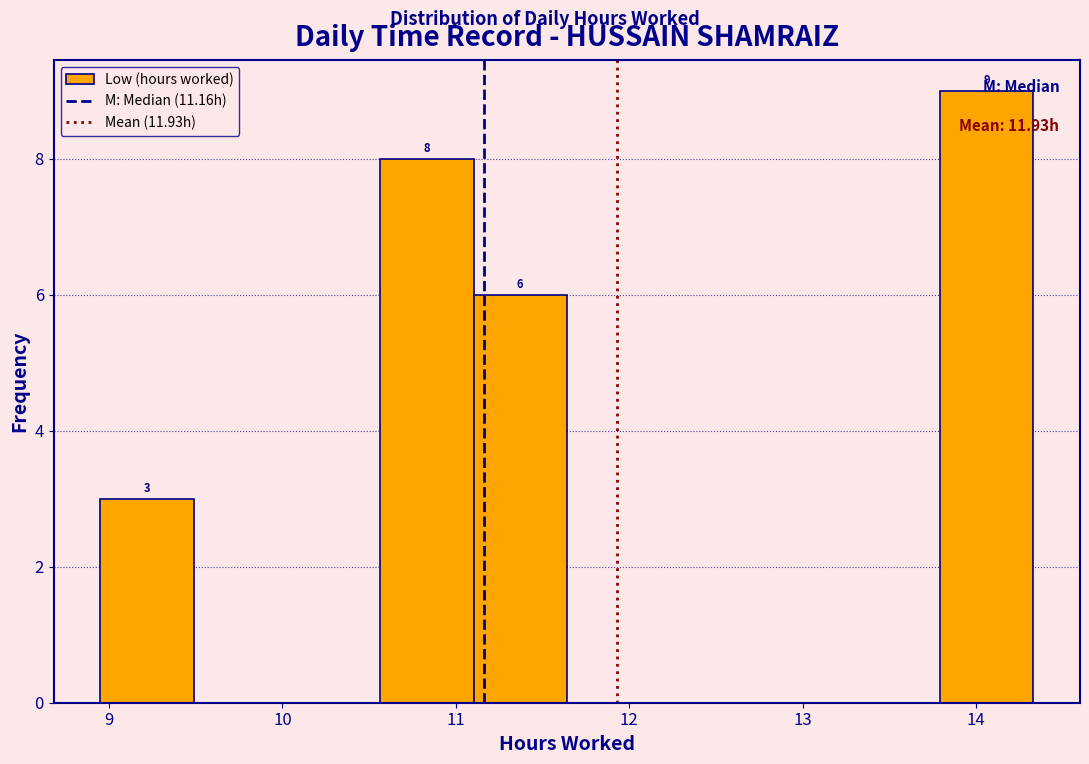

Which range on the x-axis has the tallest bar?

13.8 to 14.3